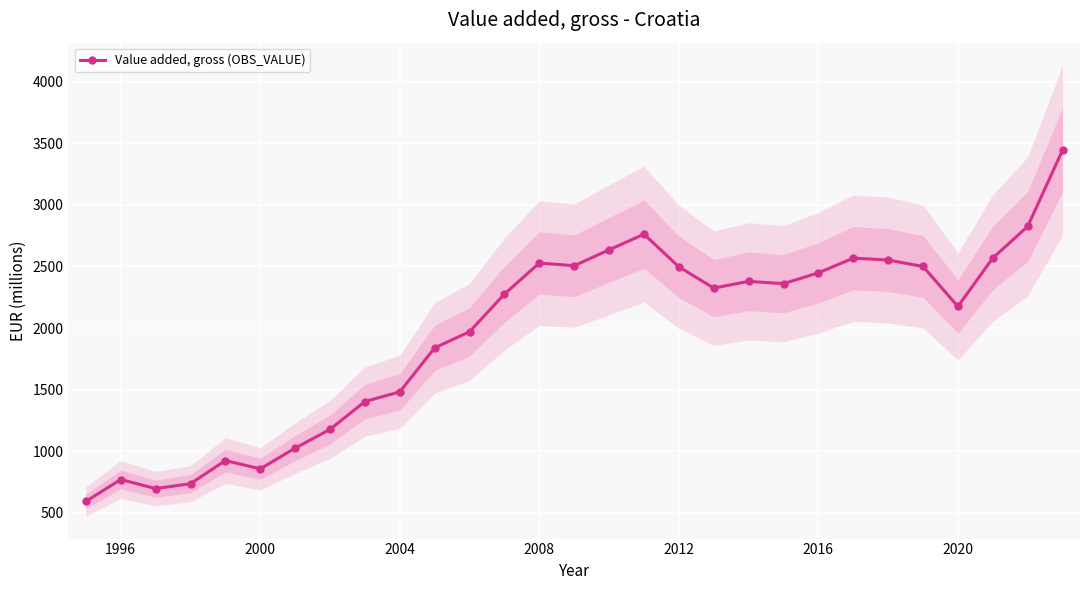

The value of Value added, gross (OBS_VALUE) at 2008 is 2528.0. True or false?

True